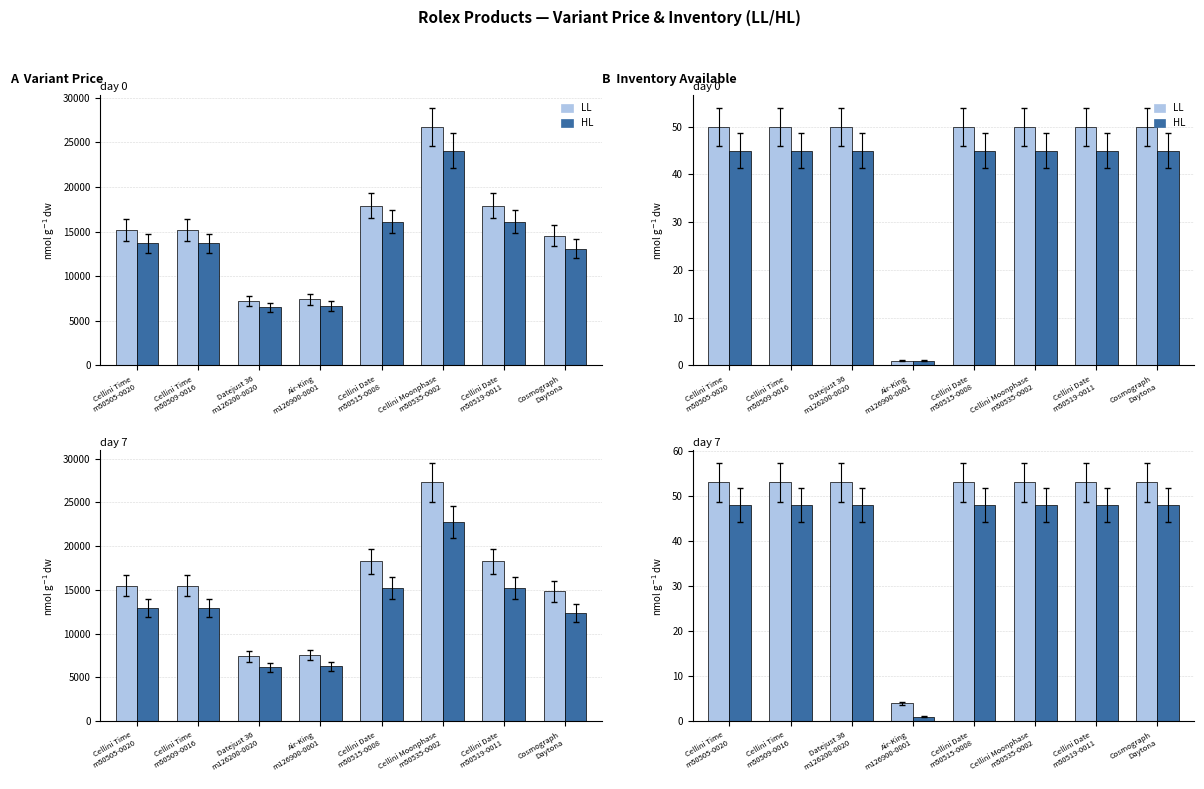

True or false: LL has a value of 53 at Cosmograph
Daytona.

True